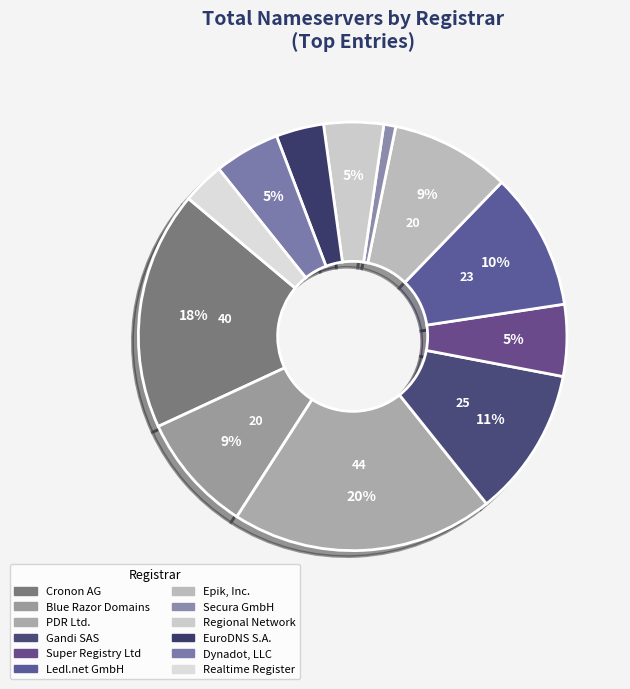

Does Secura GmbH account for over 50% of the chart?

No